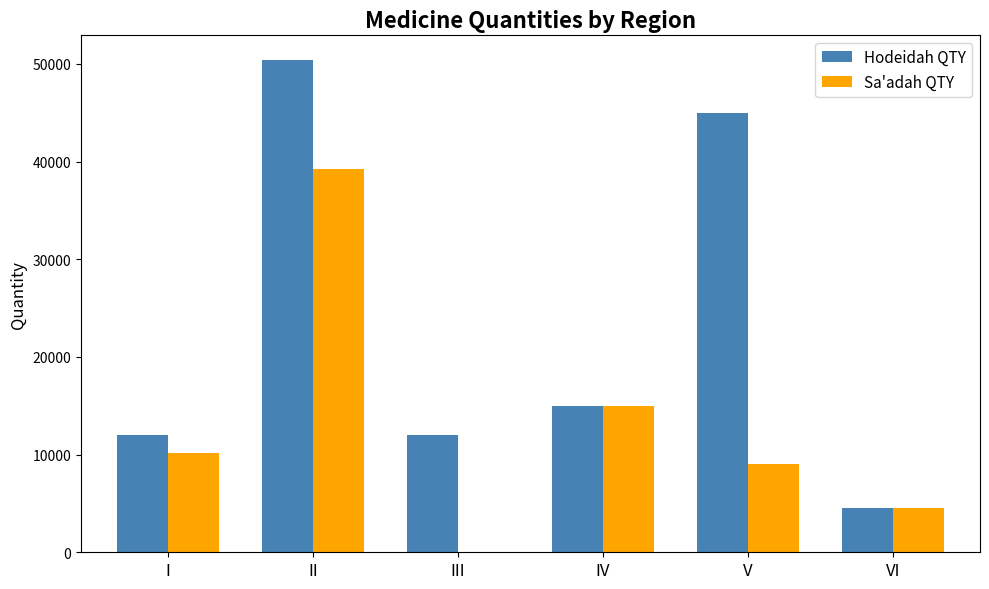

What is the approximate value of Hodeidah QTY at III?

12000